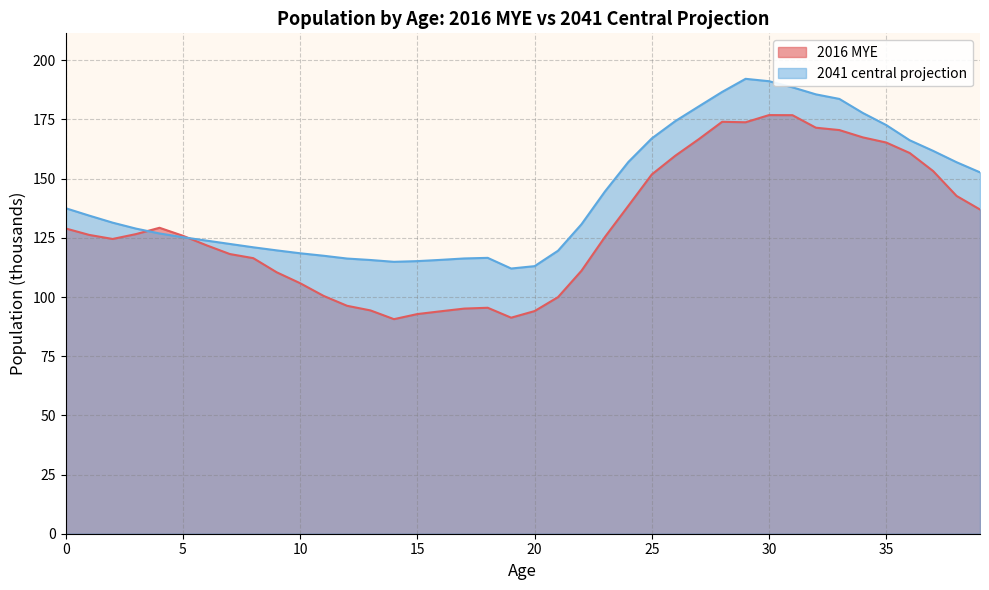

In 2016 MYE, how many points are higher than both neighbors (excluding endpoints)?

4